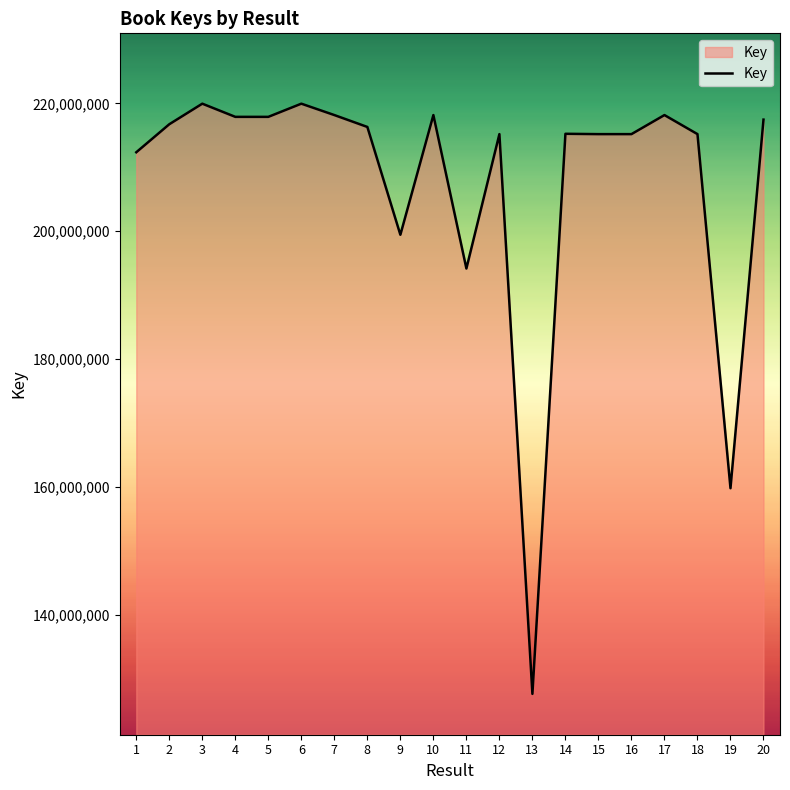

Is it true that the value at 11 is 332496220?

False